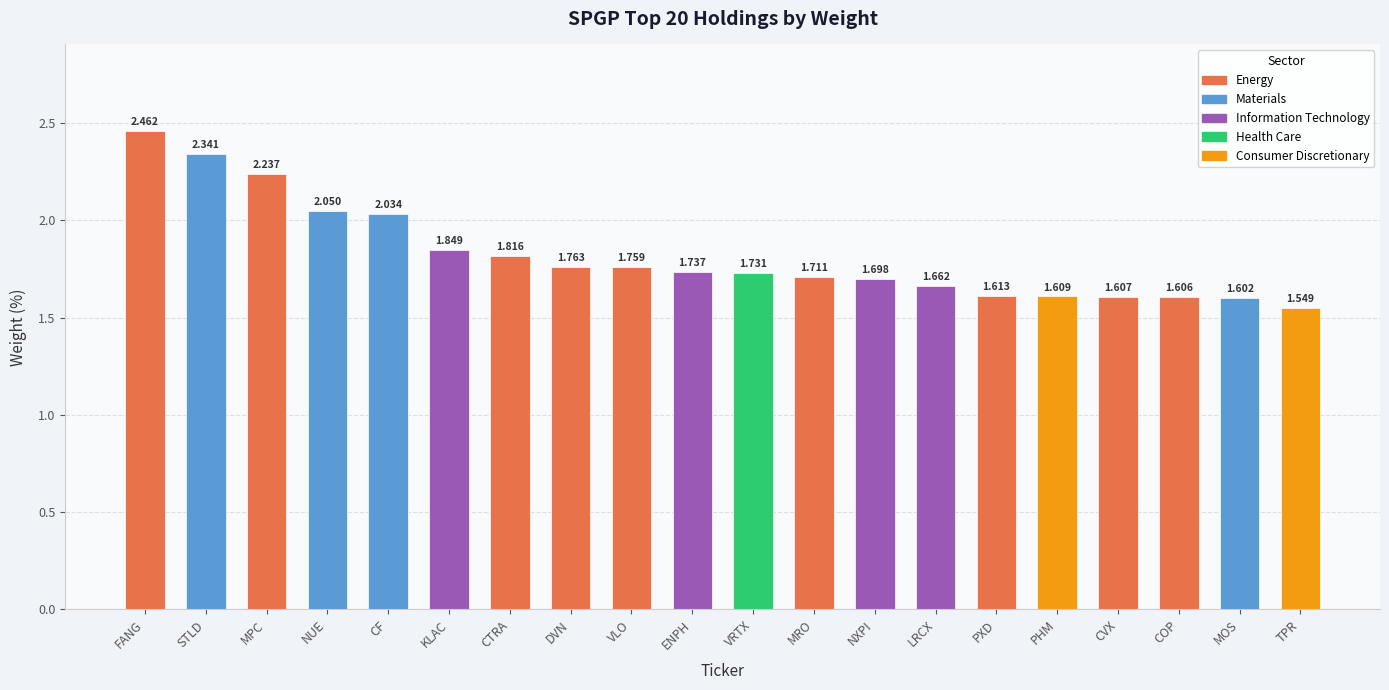

What is the sum of all values?

36.4